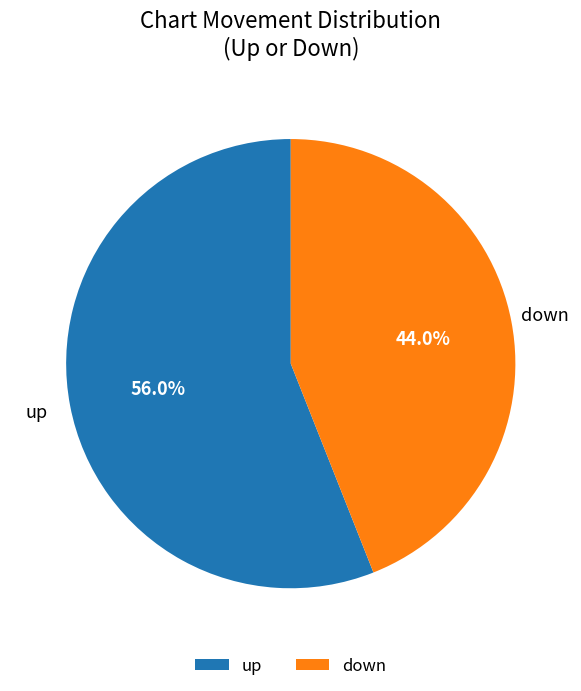

What percentage is the down slice, to the nearest percent?

44%